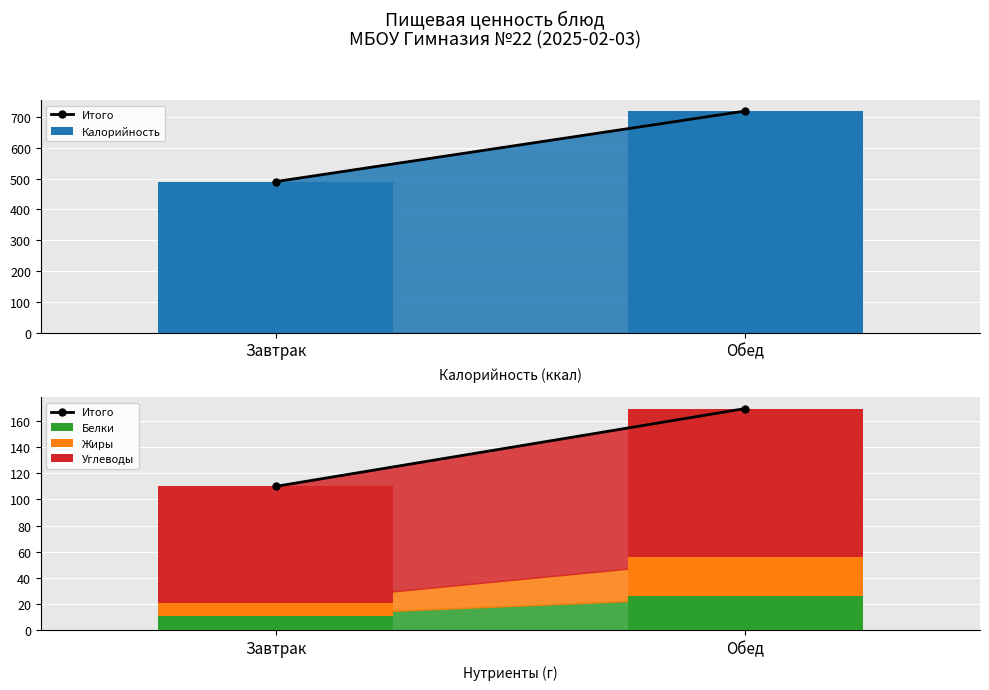

What is the spread (max minus min) of values at Завтрак?

480.1